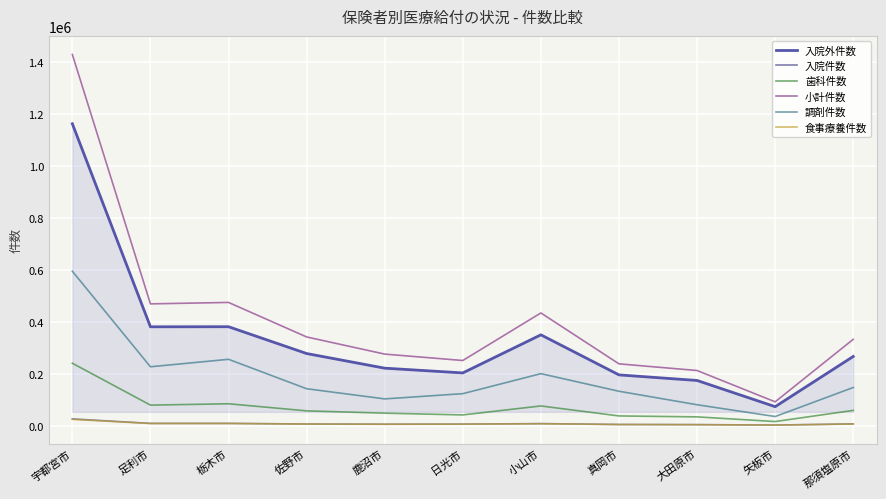

What is the label of the 2nd point from the right?

矢板市